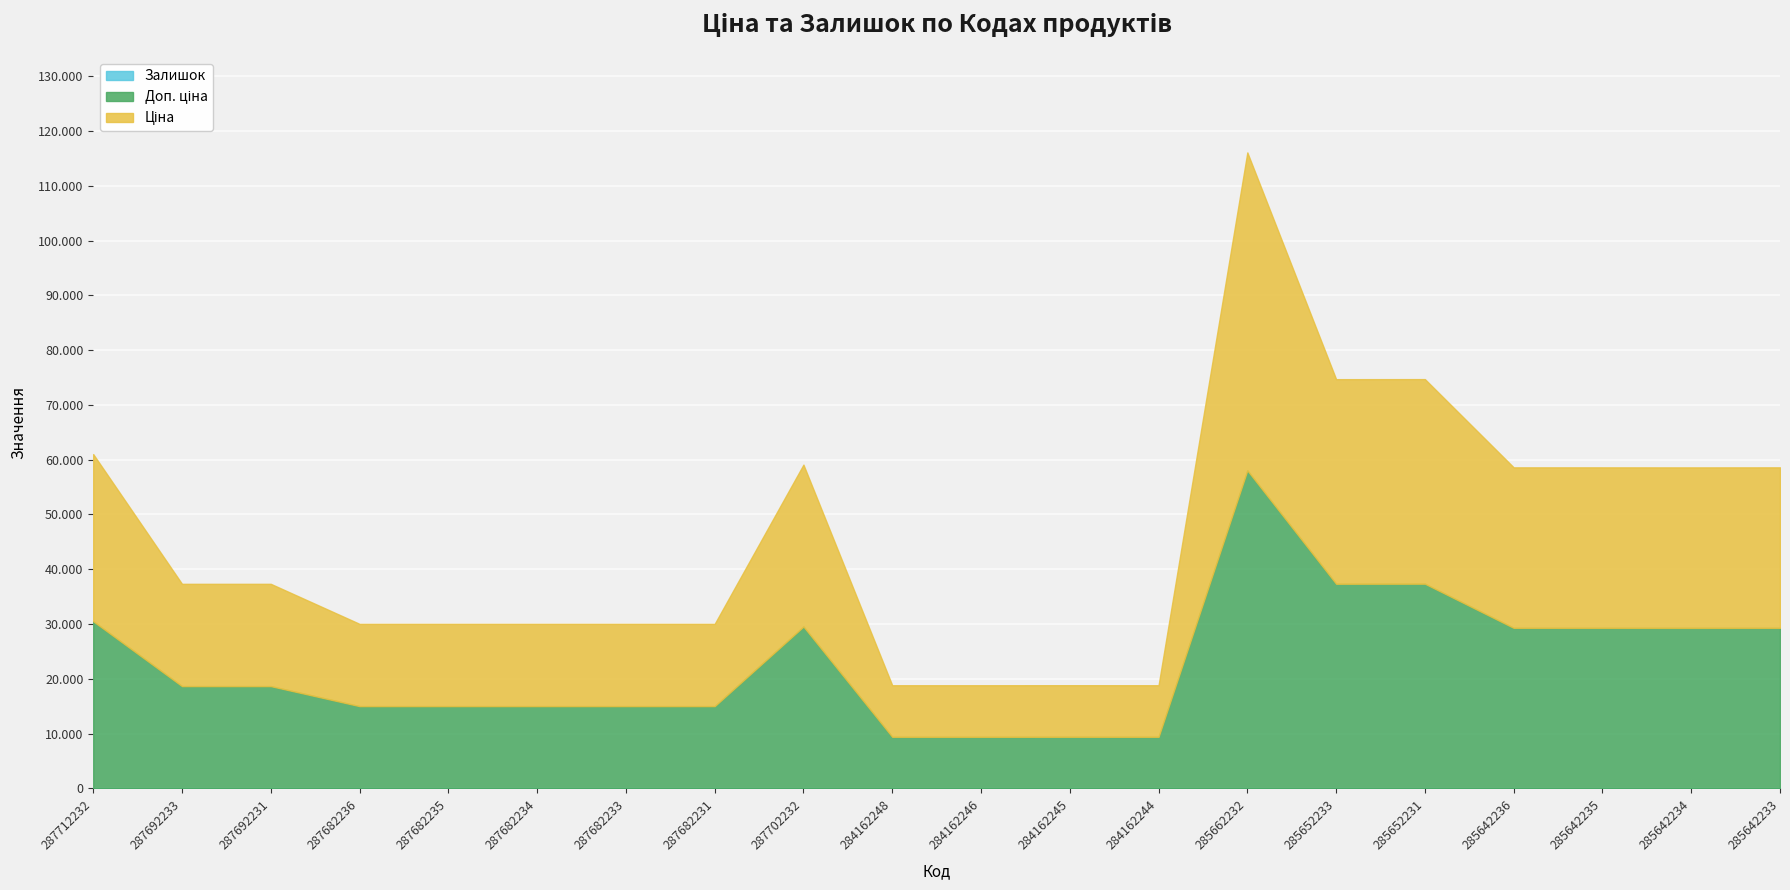

True or false: Доп. ціна has more than 0 interior local peaks.

True